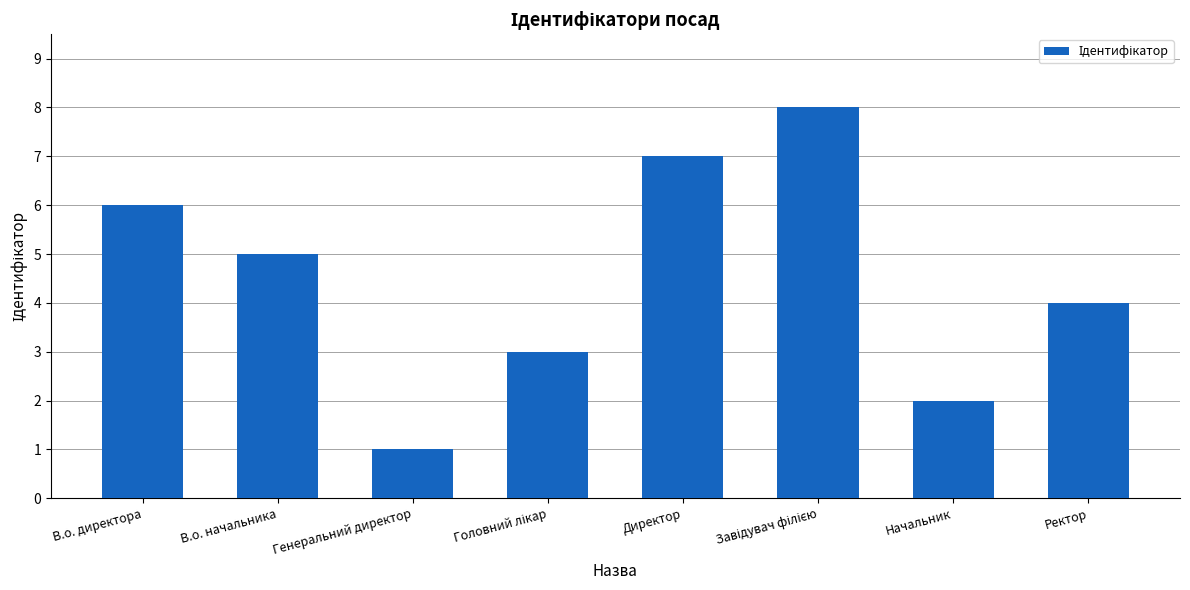

What is the difference between the values at Ректор and В.о. начальника?

1